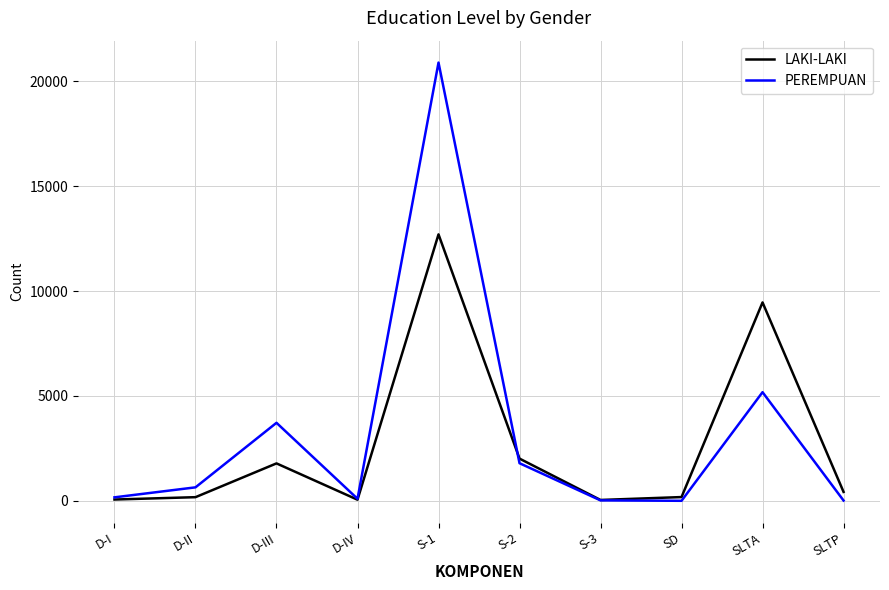

At which category does PEREMPUAN reach its first local valley?

D-IV